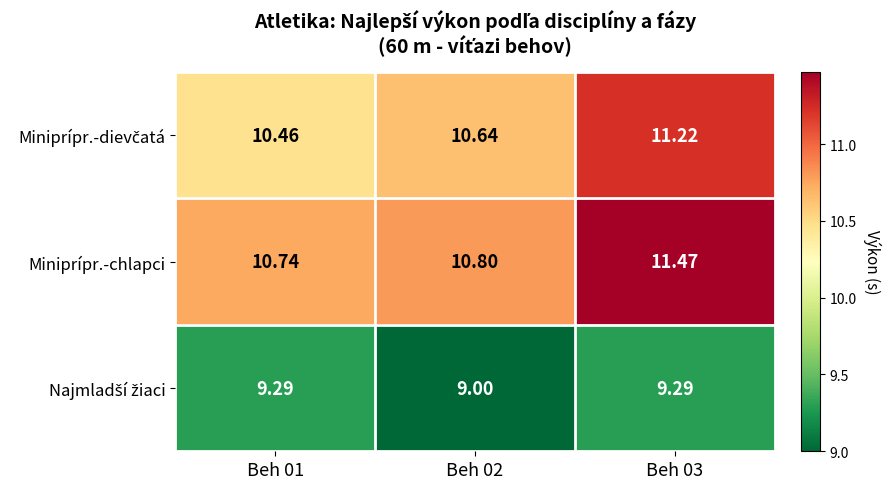

Count the number of data series in this chart.

3